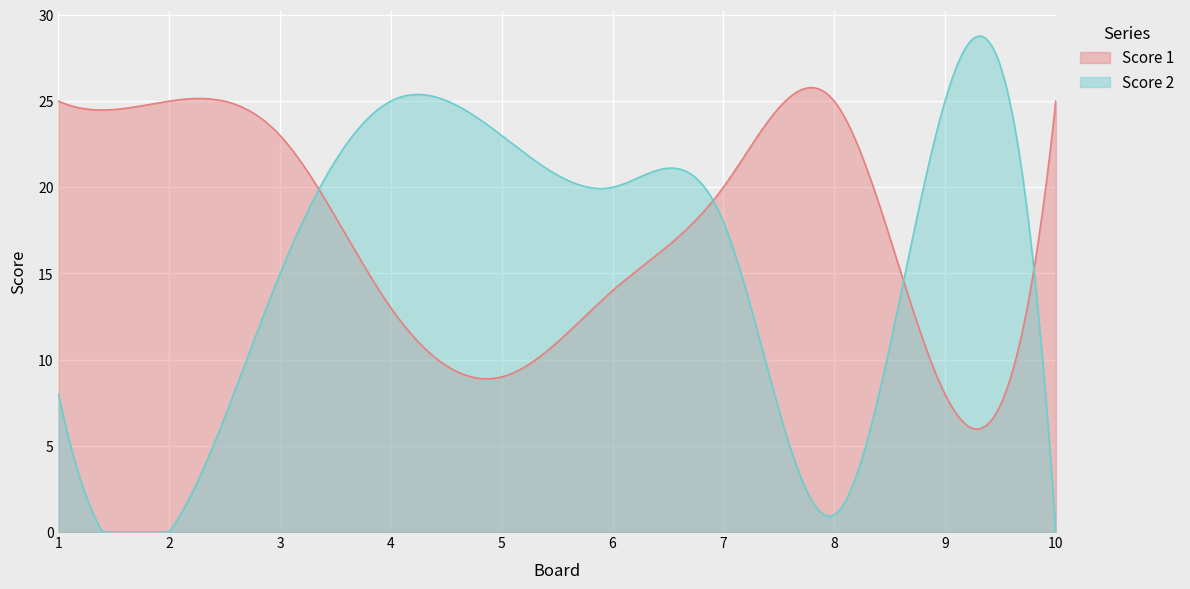

What is the value of the Score 2 point at the 9th from the left?

25